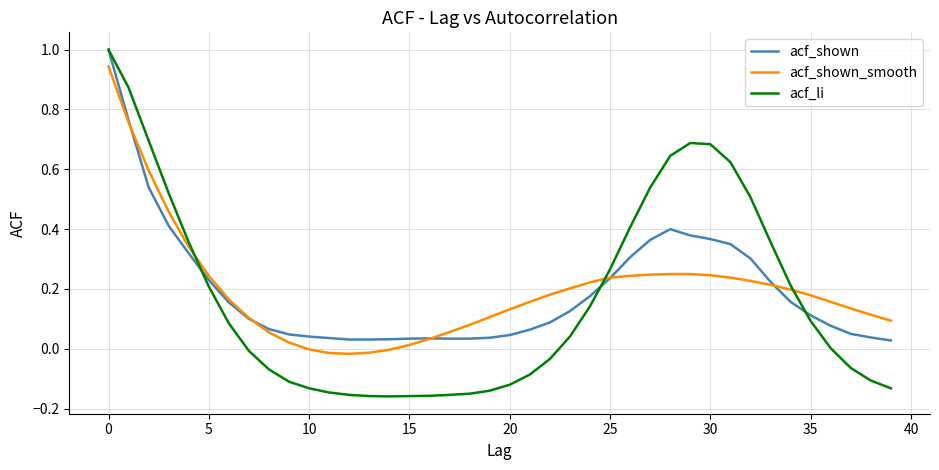

What is the maximum value shown in the chart?

1.0